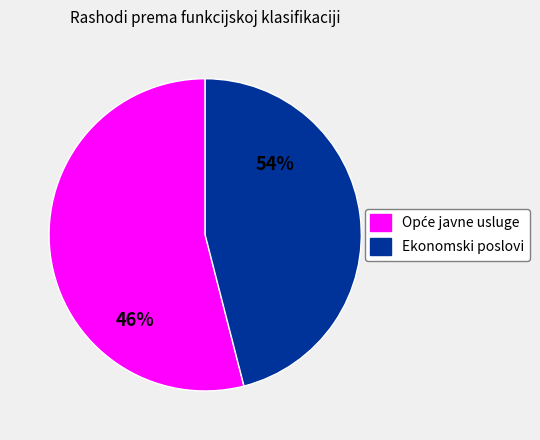

Between Opće javne usluge and Ekonomski poslovi, which is larger?

Opće javne usluge